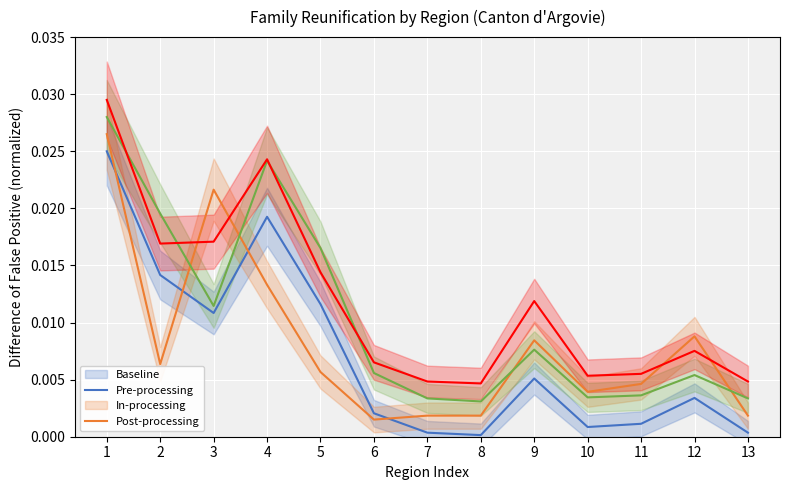

Reading right to left, what are all the values shown in this chart?

Total regroup. familial: 13=0.0	12=0.0	11=0.0	10=0.0	9=0.0	8=0.0	7=0.0	6=0.0	5=0.0	4=0.0	3=0.0	2=0.0	1=0.0
Regroupement familial suisses - Conjoint: 13=0.0	12=0.0	11=0.0	10=0.0	9=0.0	8=0.0	7=0.0	6=0.0	5=0.0	4=0.0	3=0.0	2=0.0	1=0.0
Regroupement familial étrangers - Total: 13=0.0	12=0.0	11=0.0	10=0.0	9=0.0	8=0.0	7=0.0	6=0.0	5=0.0	4=0.0	3=0.0	2=0.0	1=0.0
Regroupement familial étrangers - Conjoint: 13=0.0	12=0.0	11=0.0	10=0.0	9=0.0	8=0.0	7=0.0	6=0.0	5=0.0	4=0.0	3=0.0	2=0.0	1=0.0